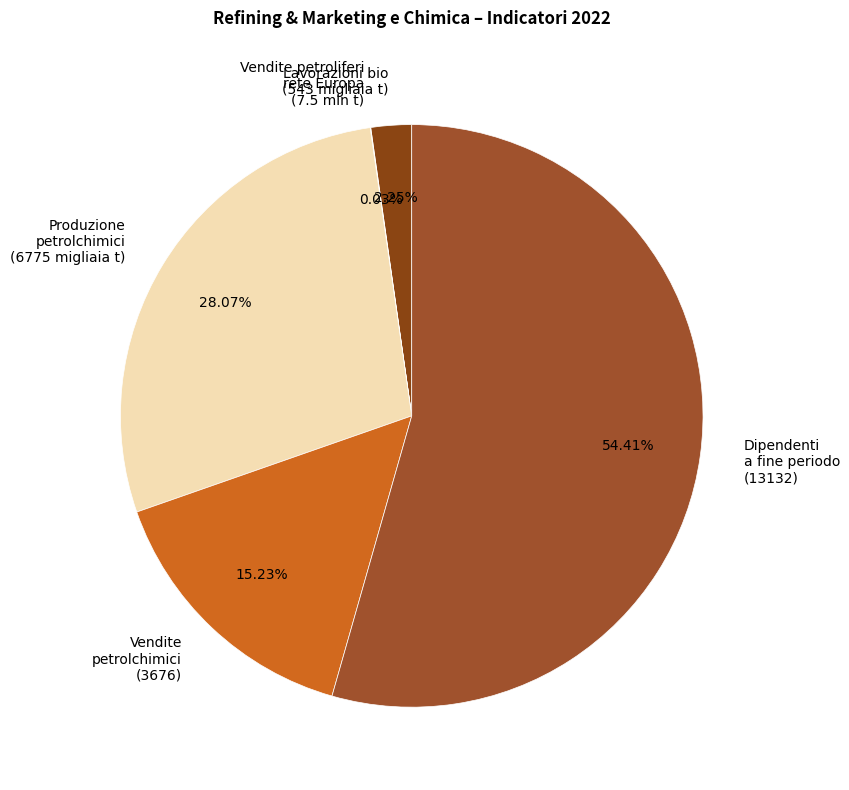

What is the largest slice in the pie chart?

Dipendenti a fine periodo (13132)